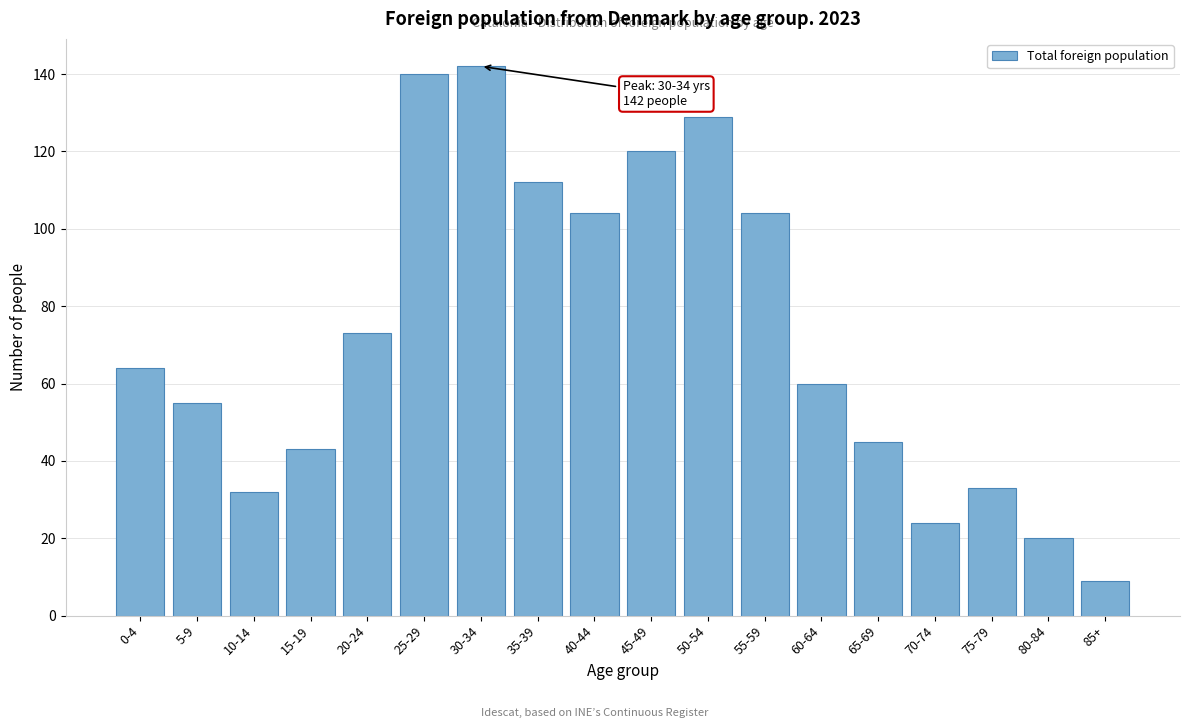

Reading left to right, list all the values displayed in this chart.

64	55	32	43	73	140	142	112	104	120	129	104	60	45	24	33	20	9